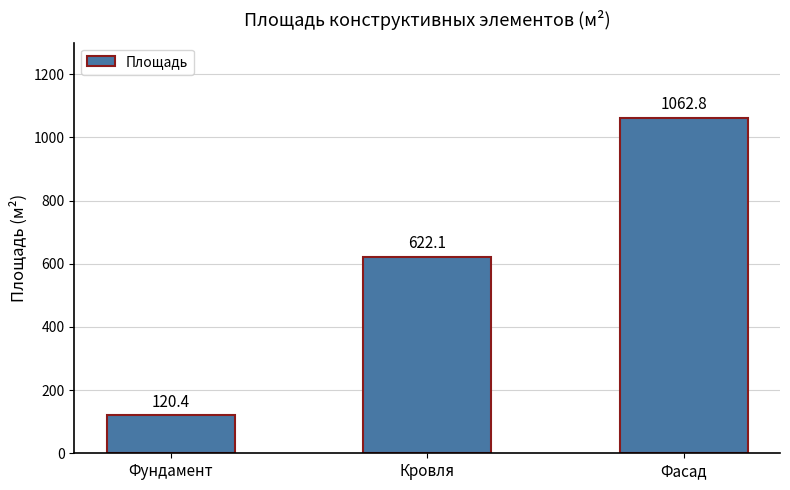

What is the sum of all values?

1805.4